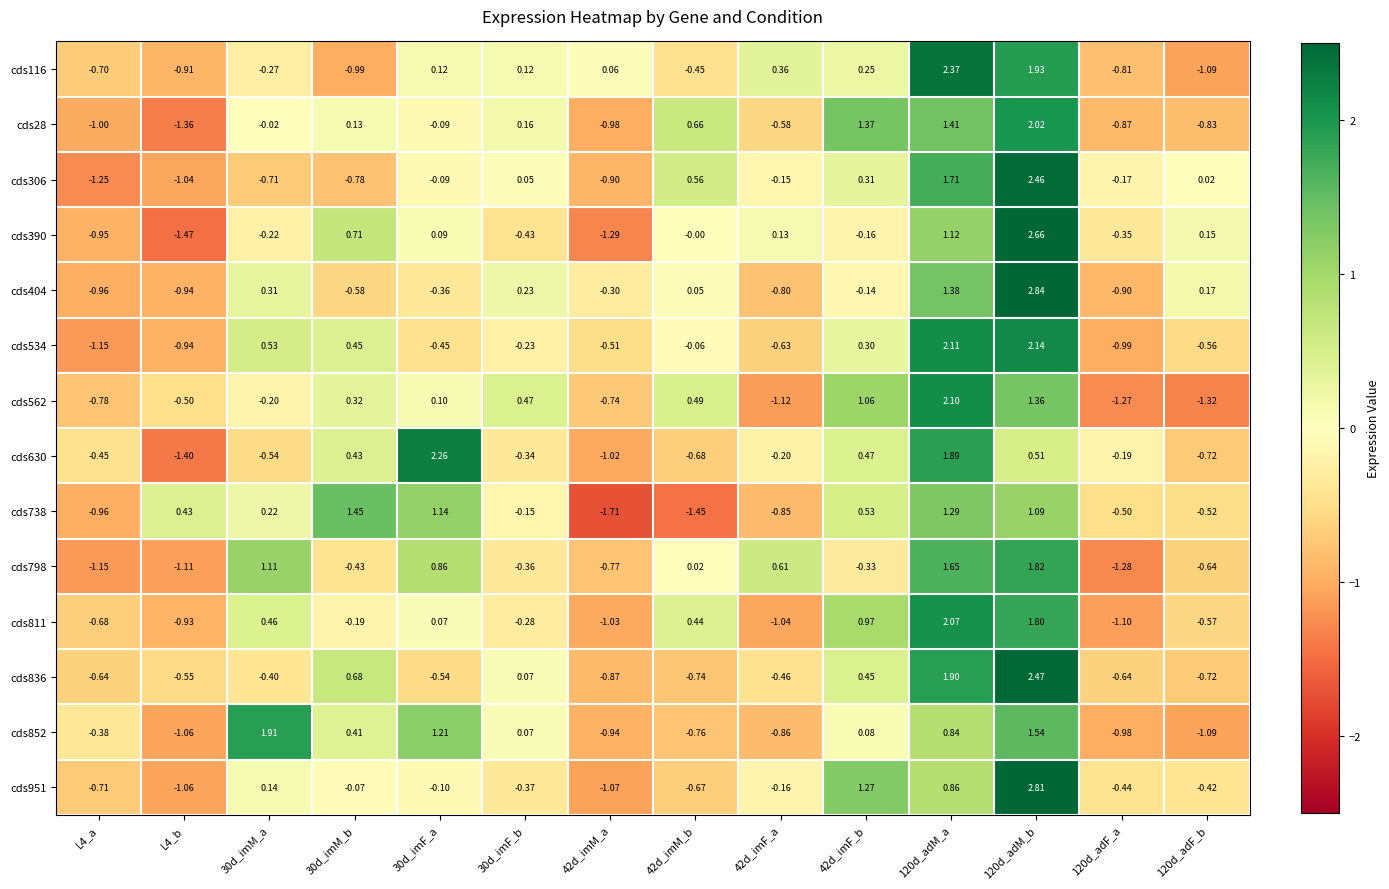

Is the value of cds562 at 42d_imM_a greater than the value of cds738 at 42d_imM_a?

Yes